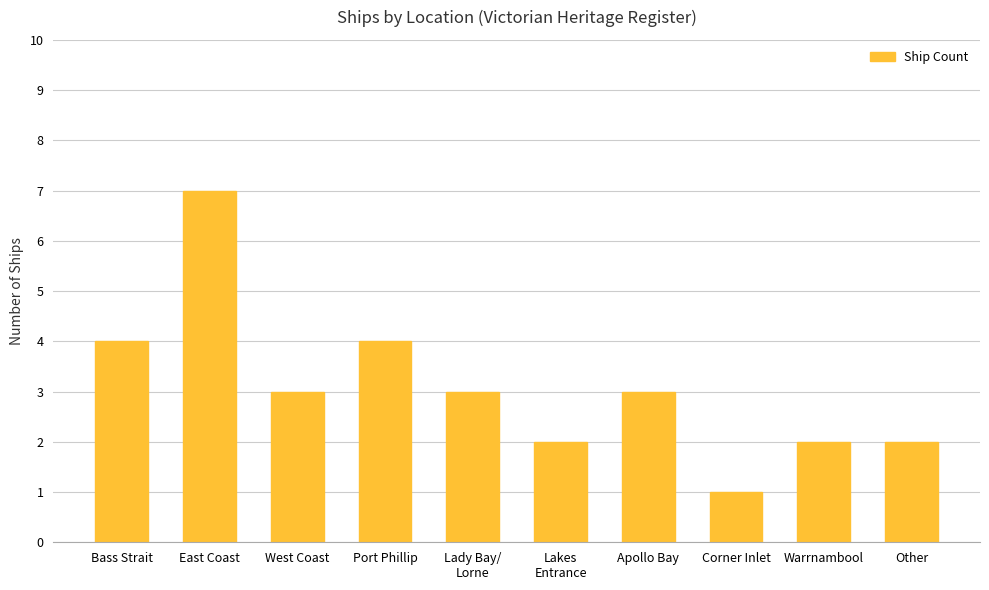

Does the chart contain stacked bars?

No